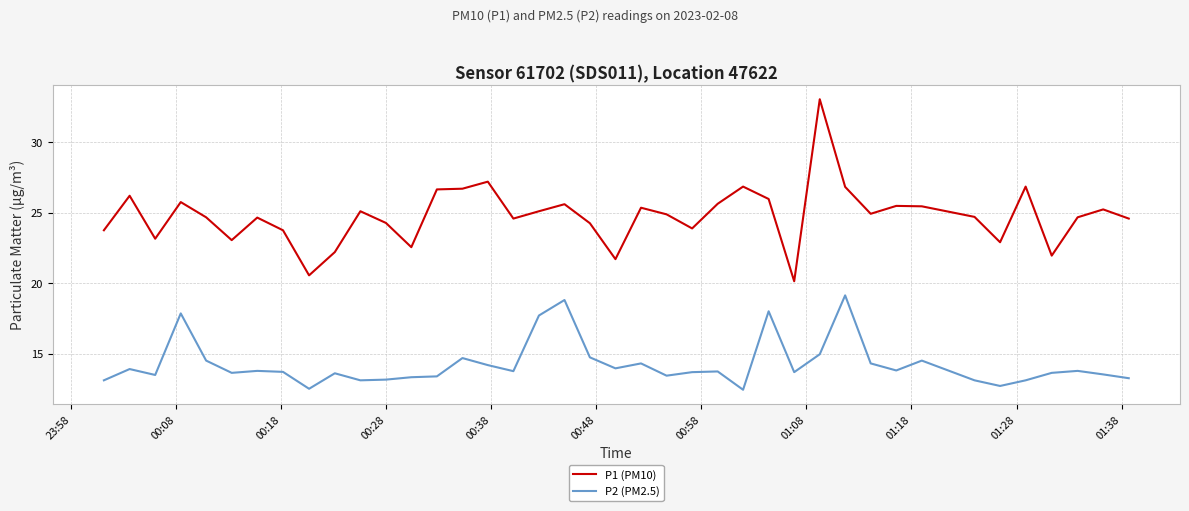

True or false: P1 (PM10) and P2 (PM2.5) intersect in this chart.

False